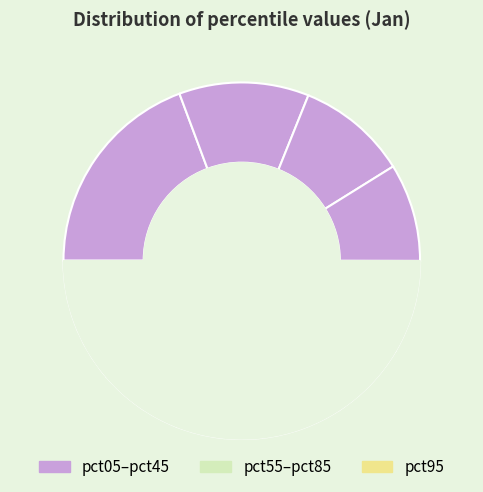

True or false: pct95 accounts for 5% of the total.

False